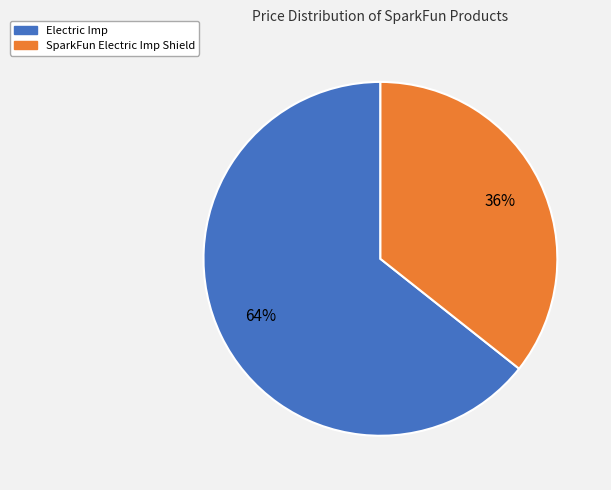

What percentage is the Electric Imp slice, to the nearest percent?

64%